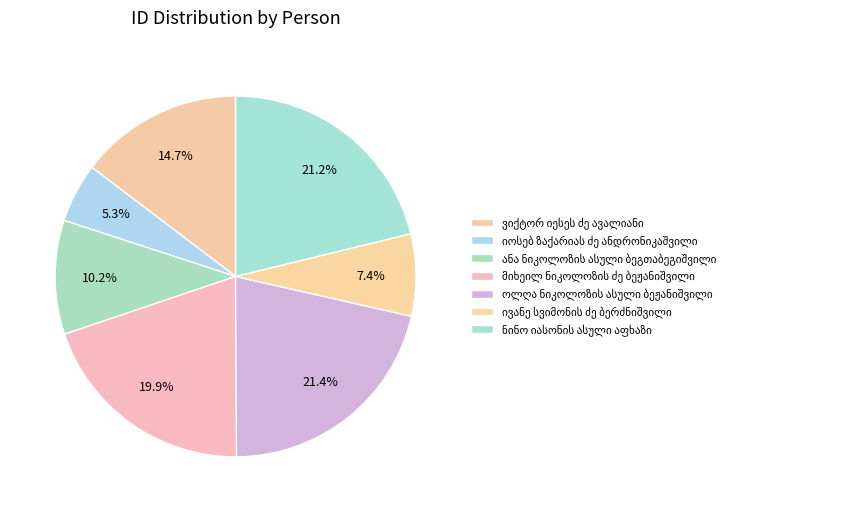

To the nearest percent, what is the combined percentage of ოლღა ნიკოლოზის ასული ბეჟანიშვილი and ნინო იასონის ასული აფხაზი?

43%